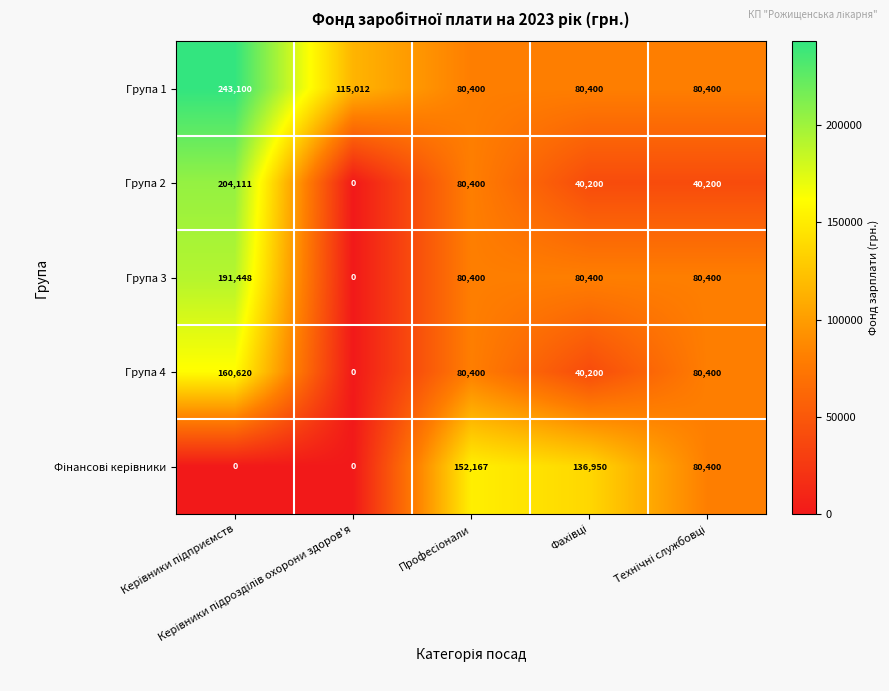

Which series has the widest spread of values?

Група 2